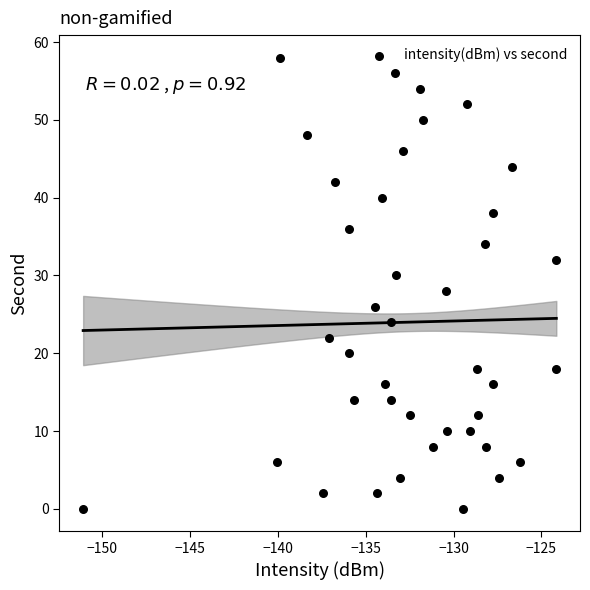

What is the range of Y values (max minus min)?

58